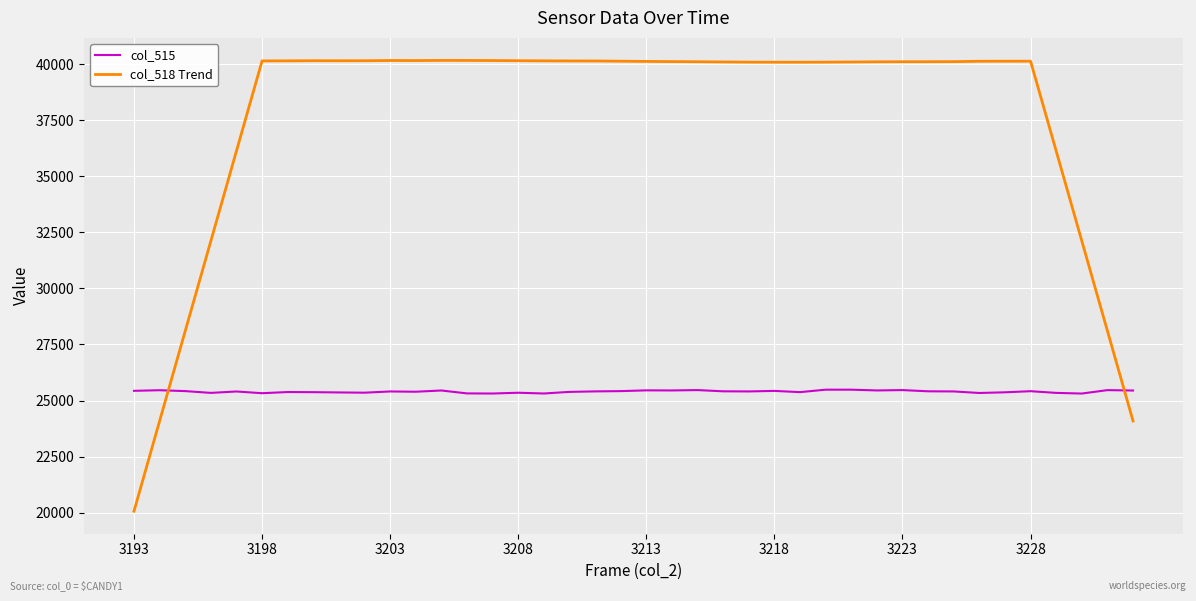

Rank the series by their maximum value, from lowest to highest.

col_515, col_518 Trend